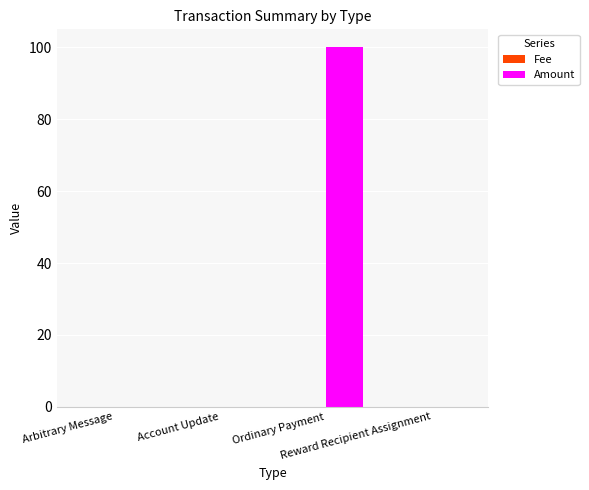

Which series has the largest total across all categories?

Amount